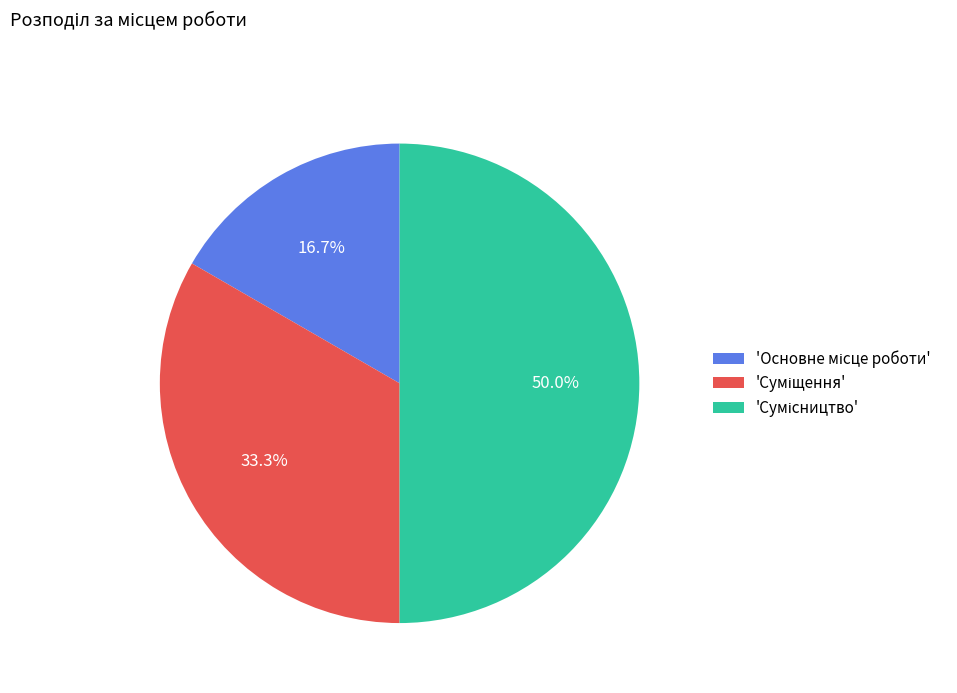

Count the number of slices in the pie.

3